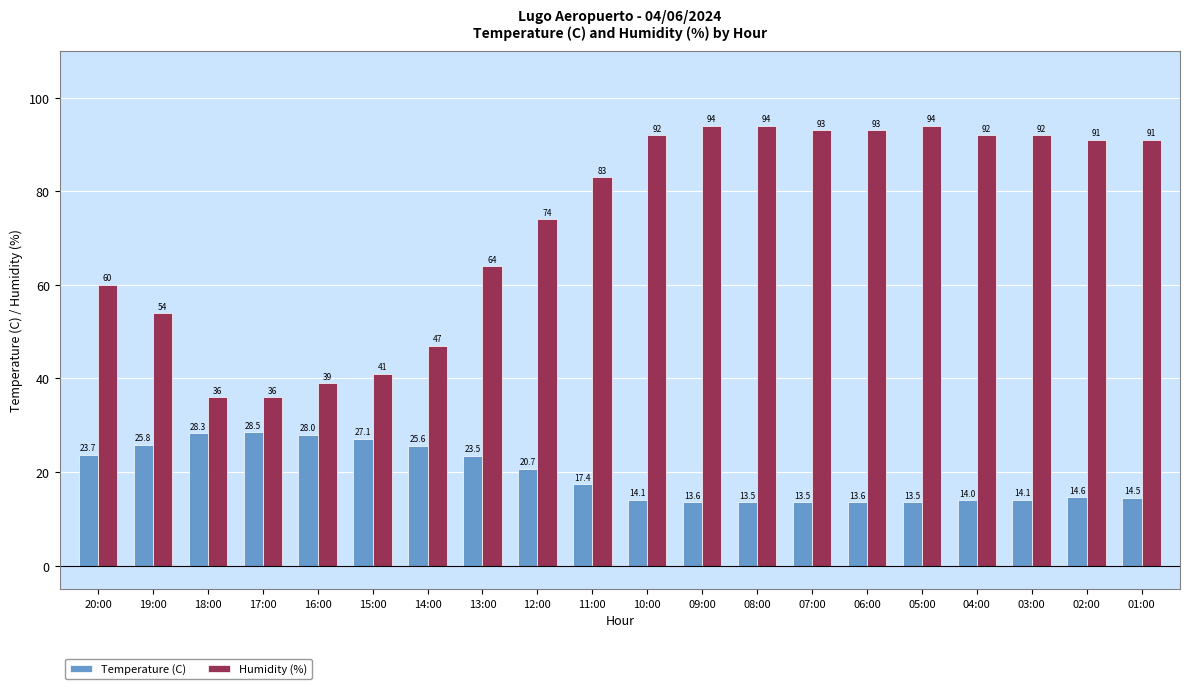

At 05:00, list the series in order from largest to smallest.

Humidity (%), Temperature (C)